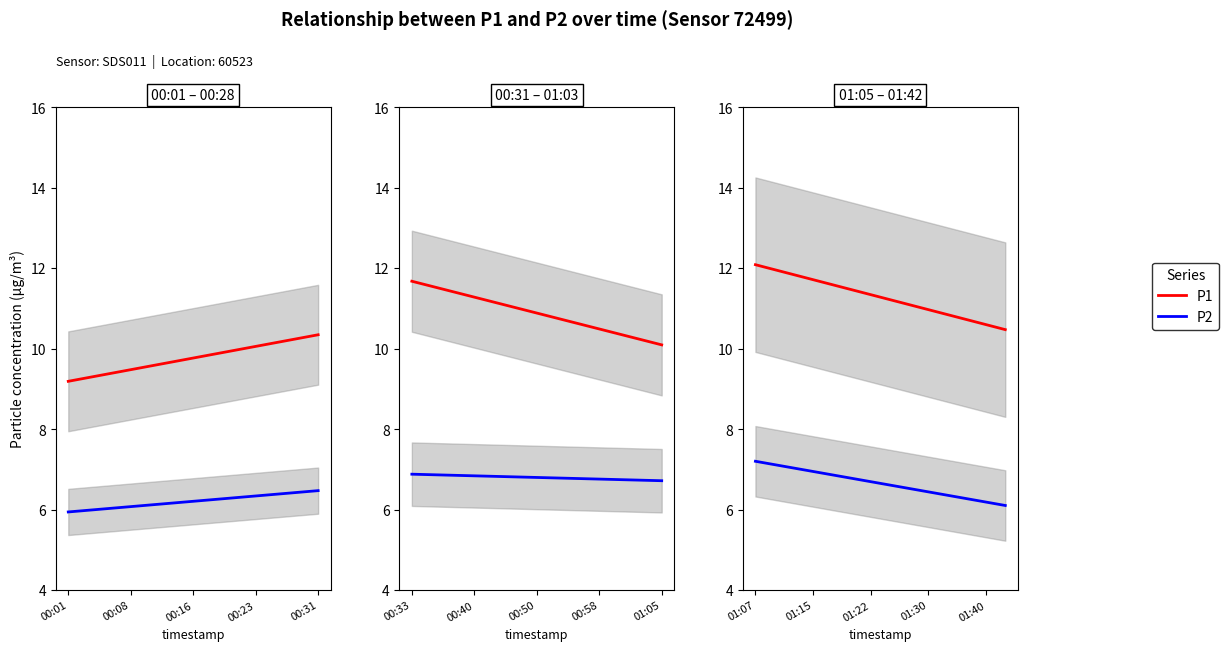

Is it true that P1 equals 15.7 at 01:15?

False